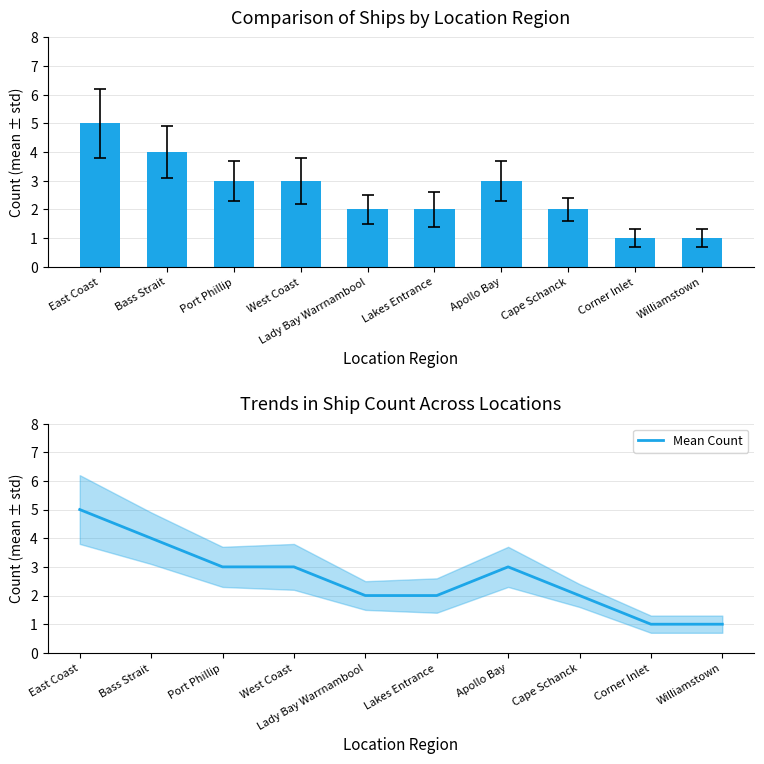

At which category is the sum across all series the highest?

East Coast